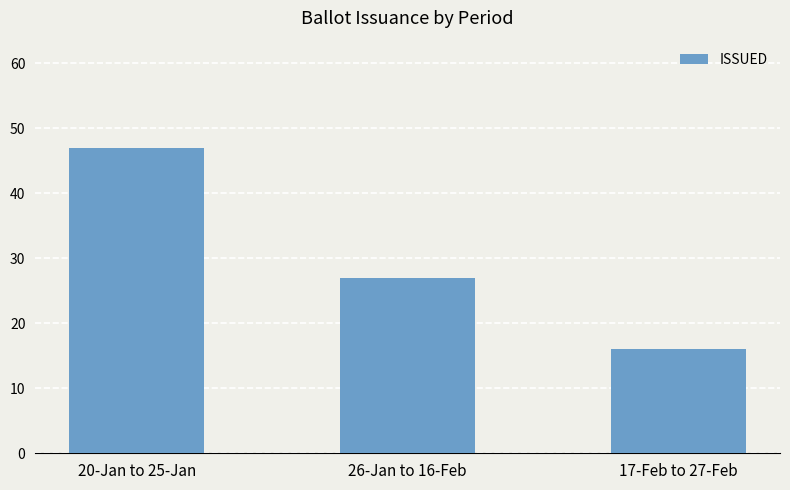

List the labels in order of value, smallest first.

17-Feb to 27-Feb, 26-Jan to 16-Feb, 20-Jan to 25-Jan